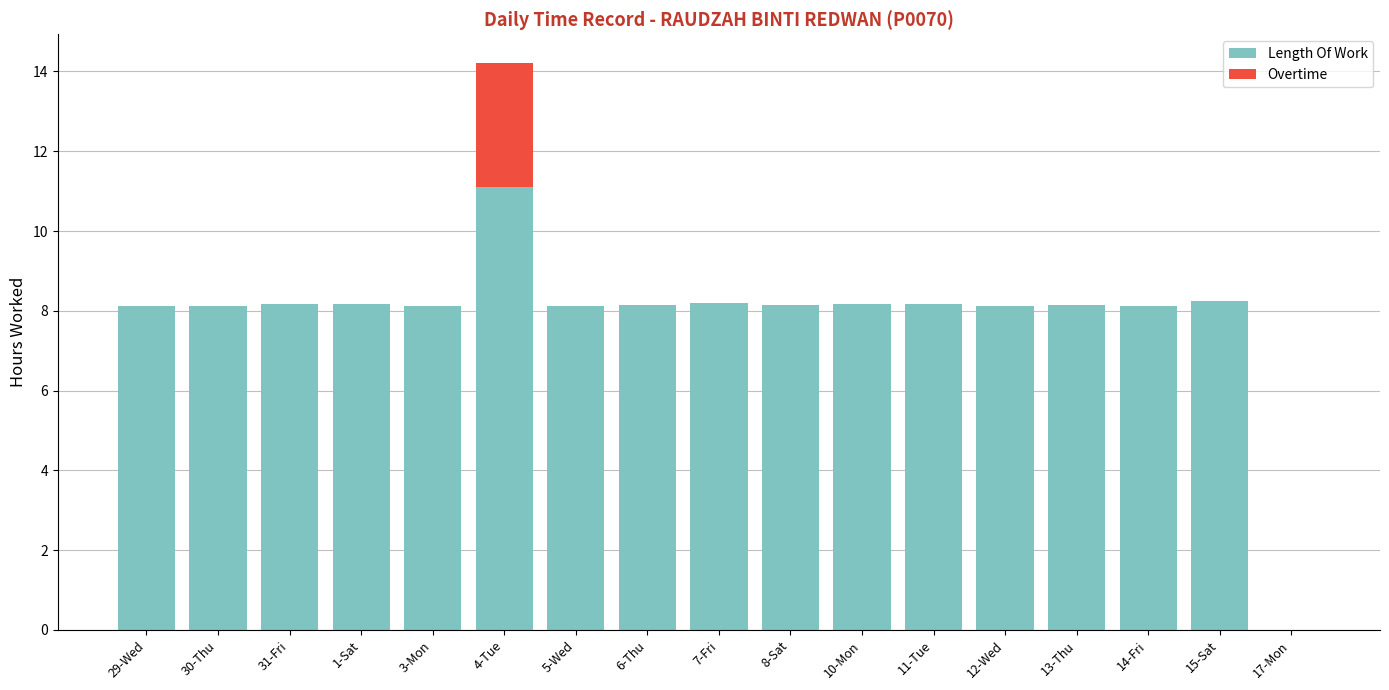

What is the total value across all series at 10-Mon?

8.2